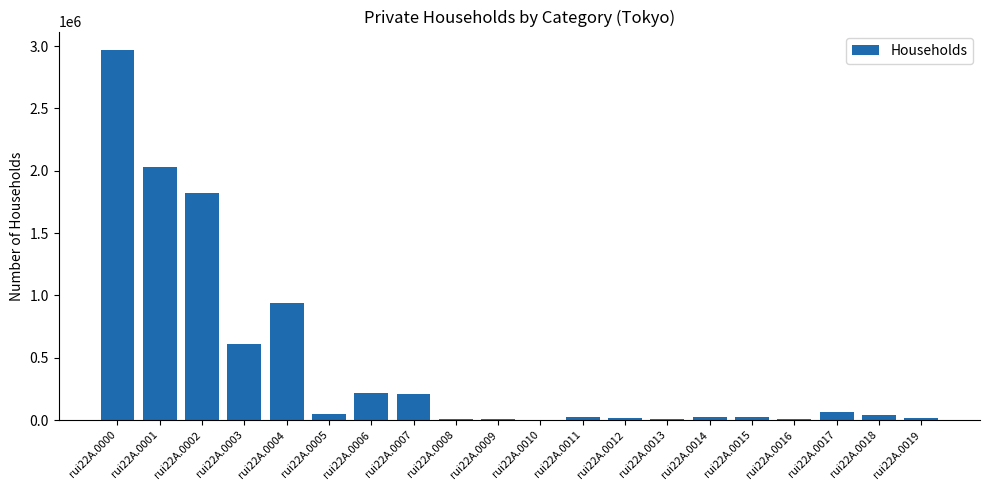

Where is the data nearest to the value 1484771?

rui22A.0002